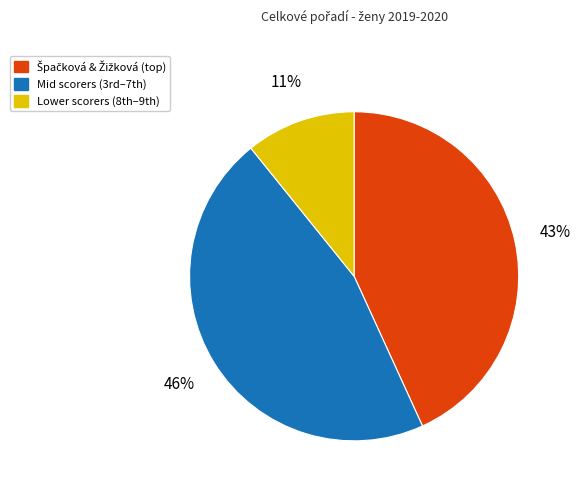

Is there any slice that represents more than half of the pie?

No